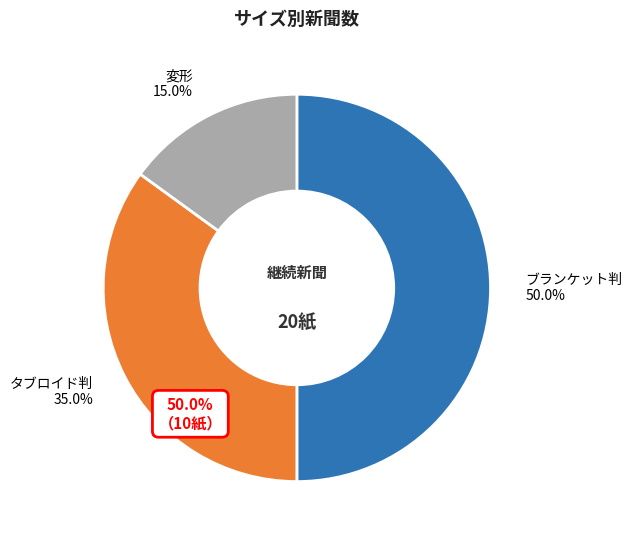

Count the number of slices in the pie.

3